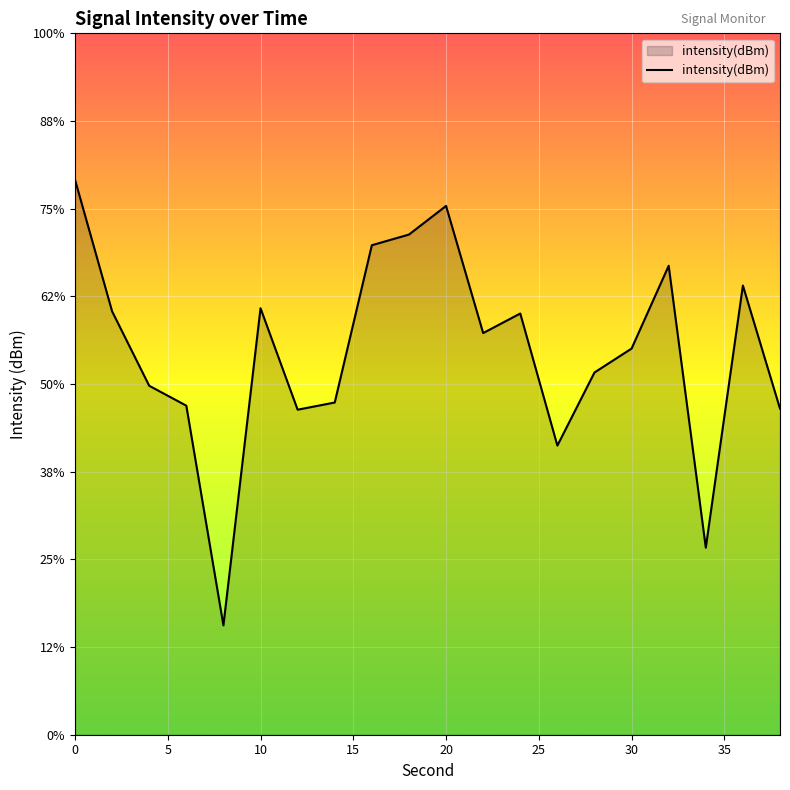

True or false: the data shows -53.1 at 10.

False